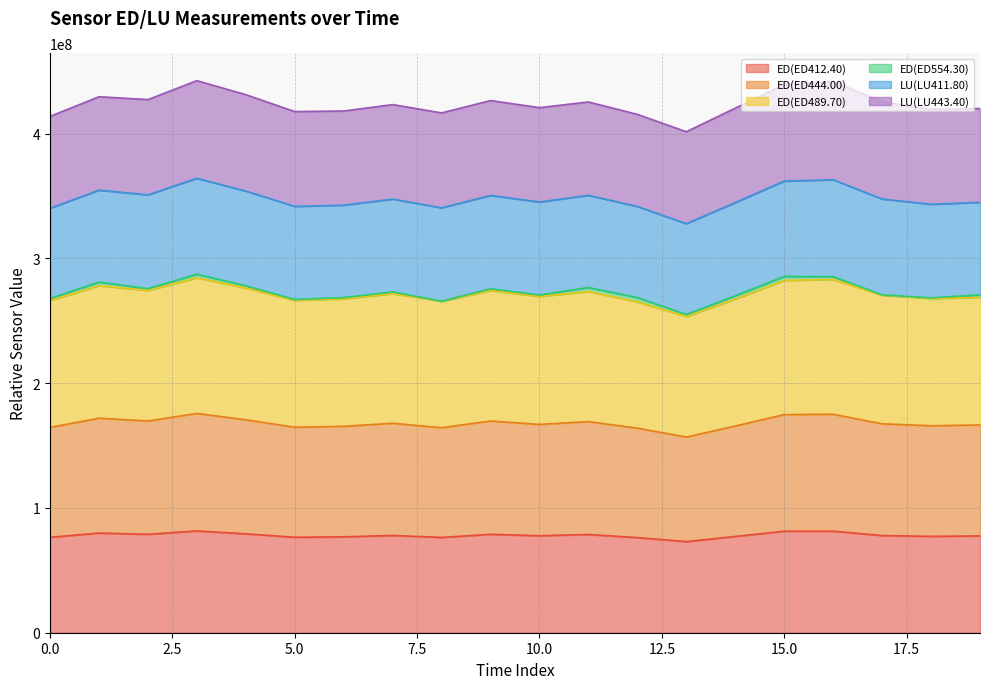

Does the chart have visible grid lines?

Yes